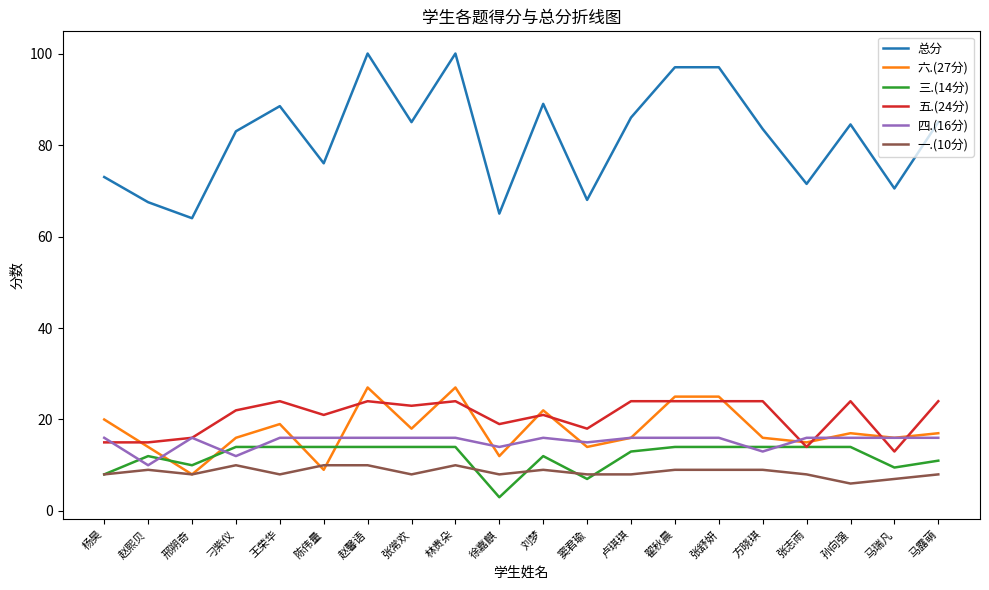

Does the chart display data point markers on the line(s)?

No